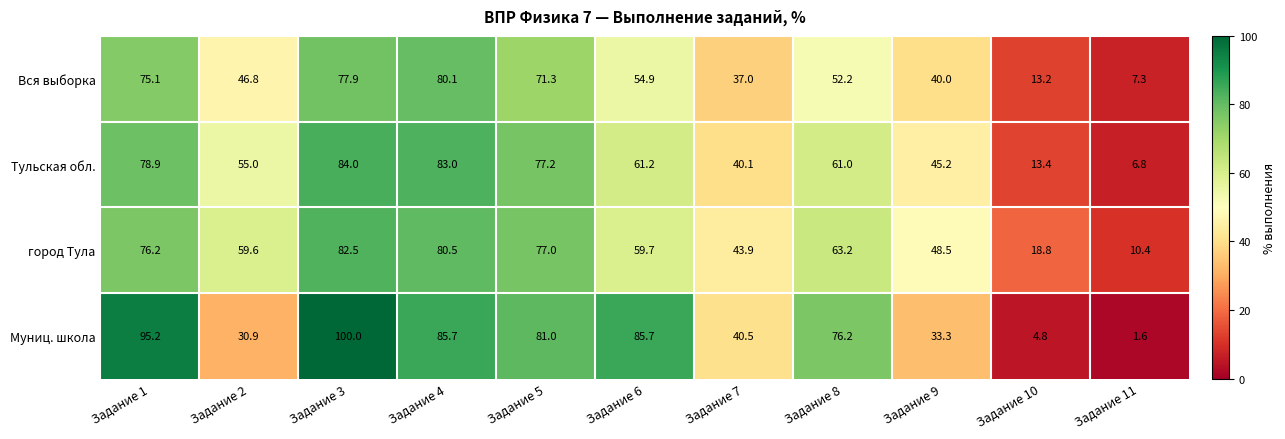

Which series has the largest total across all categories?

Муниц. школа